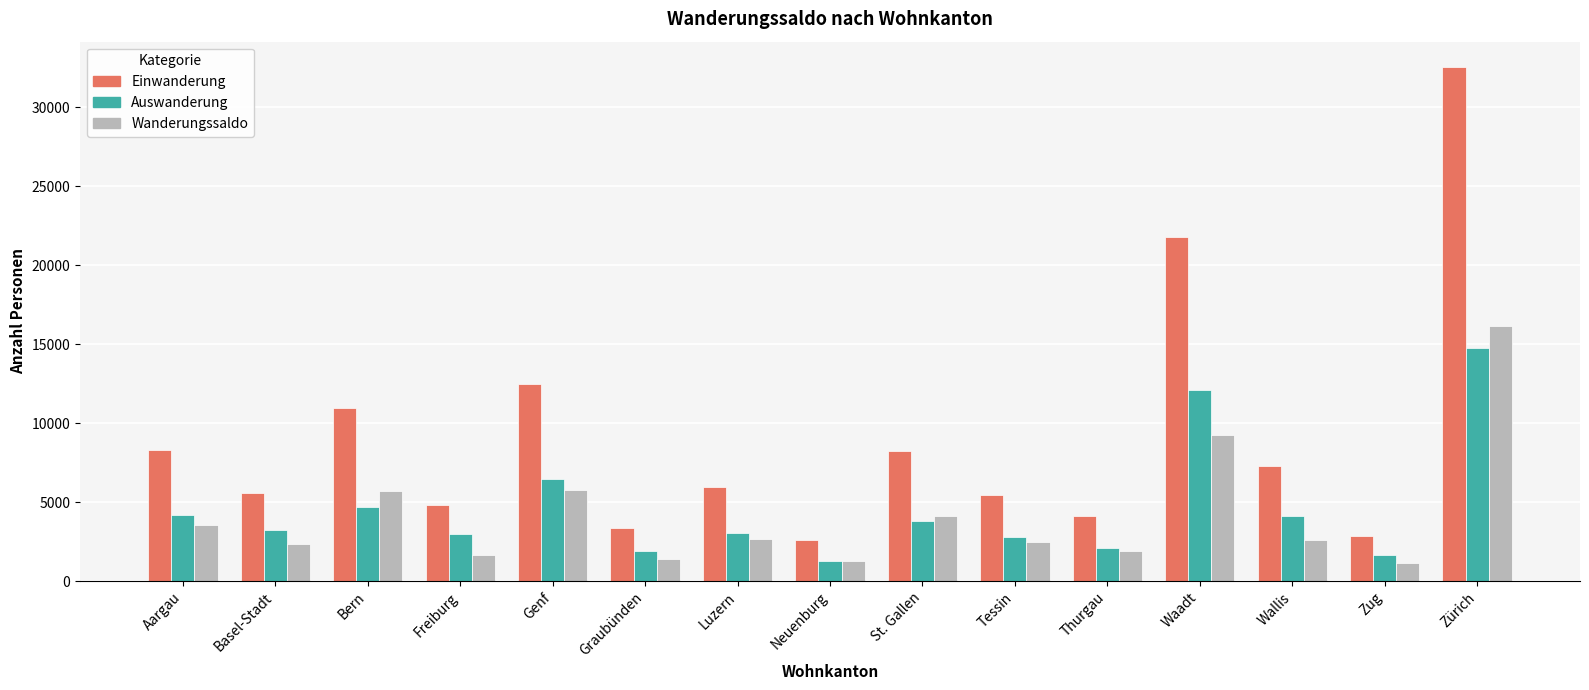

At which label does Einwanderung first exceed 5960?

Aargau